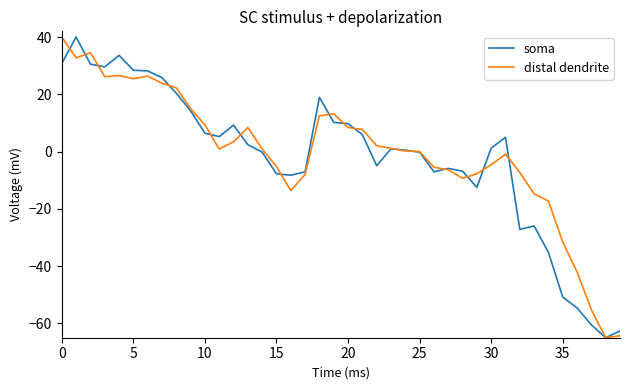

What is the minimum value for distal dendrite?

-65.0